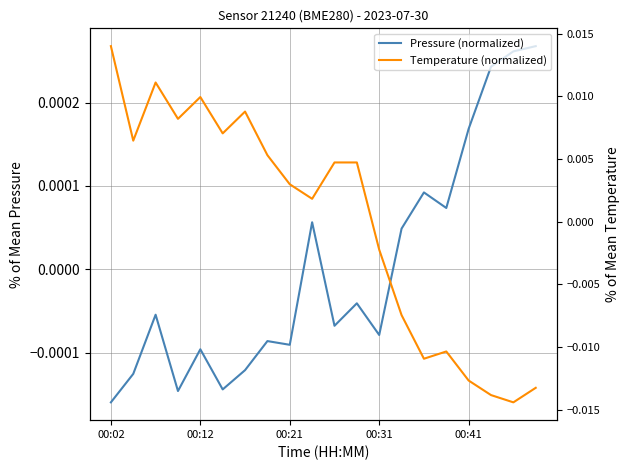

In Temperature (normalized), how many points are higher than both neighbors (excluding endpoints)?

4